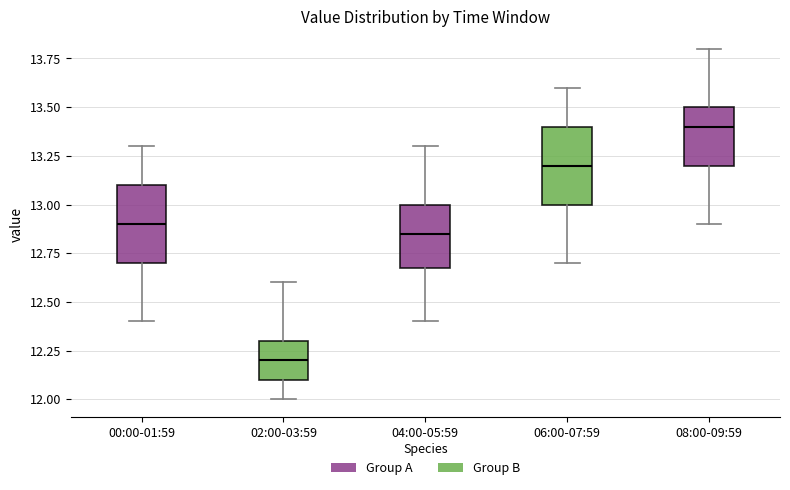

Reading left to right, transcribe this box plot: for each box, give where its median line is, the range the box spans, and where its two whiskers end, as read against the y-axis. The values are not printed on the chart, so give them approximately, as read against the axis.

00:00-01:59: median 12.90, box 12.70 to 13.10, whiskers 12.40 to 13.30
02:00-03:59: median 12.20, box 12.10 to 12.30, whiskers 12.00 to 12.60
04:00-05:59: median 12.85, box 12.70 to 13.00, whiskers 12.40 to 13.30
06:00-07:59: median 13.20, box 13.00 to 13.40, whiskers 12.70 to 13.60
08:00-09:59: median 13.40, box 13.20 to 13.50, whiskers 12.90 to 13.80